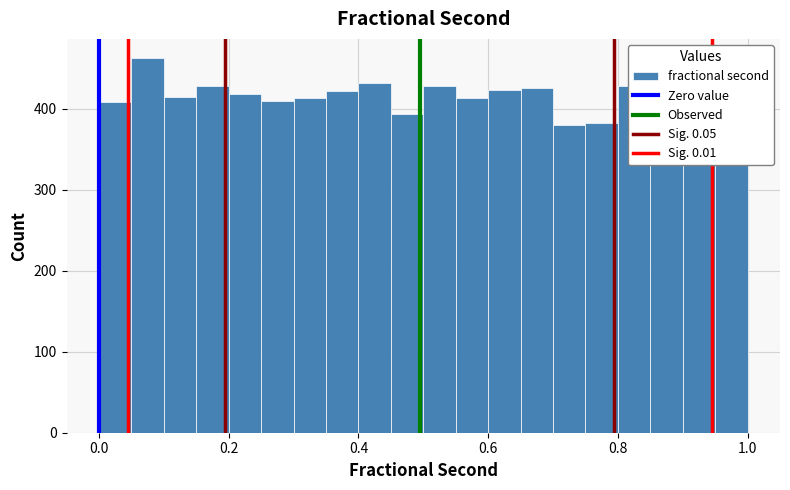

Around what value on the x-axis is the tallest bar? Give the approximate position of its centre, as read against the axis.

0.08